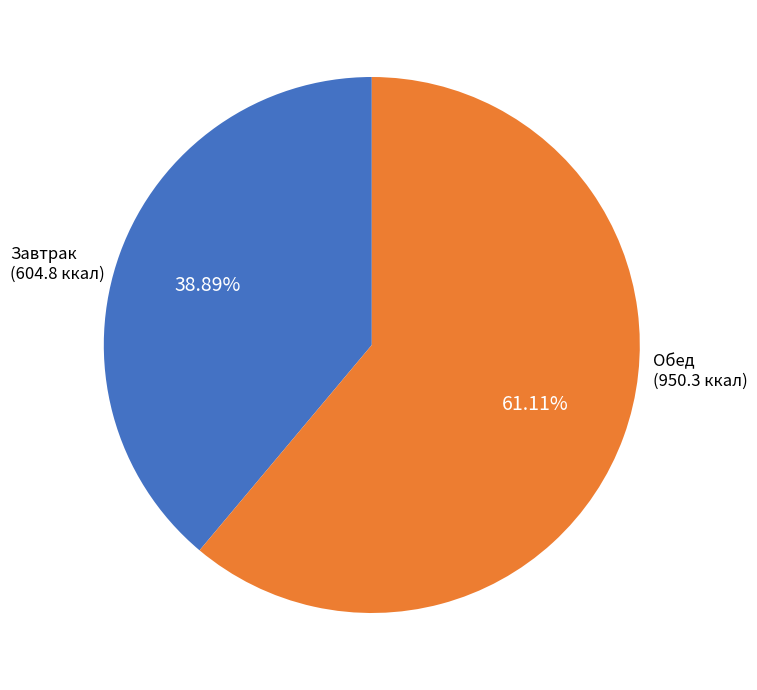

To the nearest percent, what is the difference between the largest and smallest slice percentages?

22%